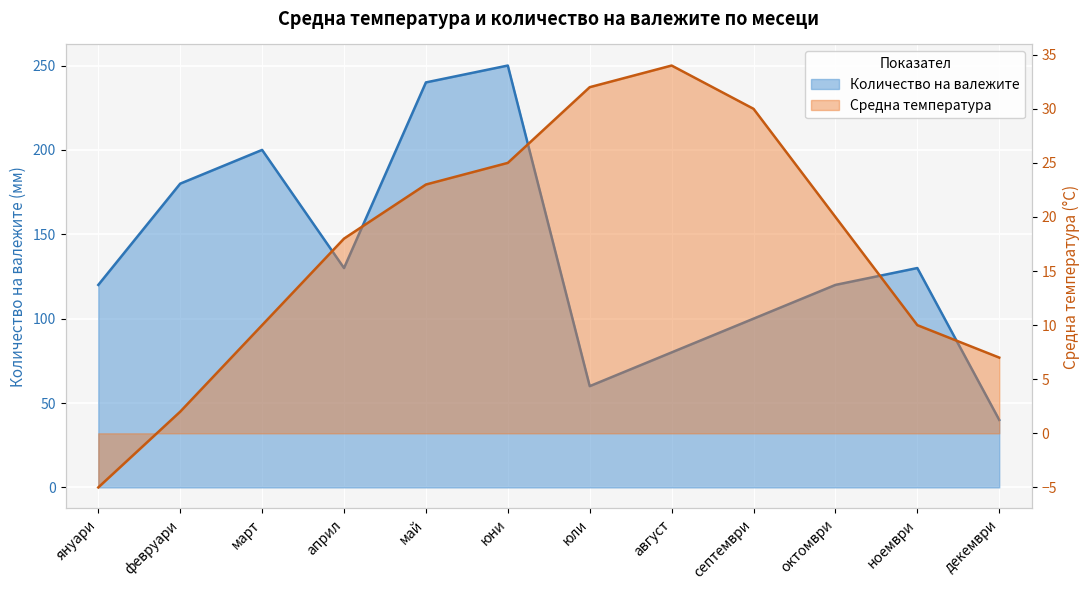

What are all the series names shown in the legend?

Средна температура, Количество на валежите